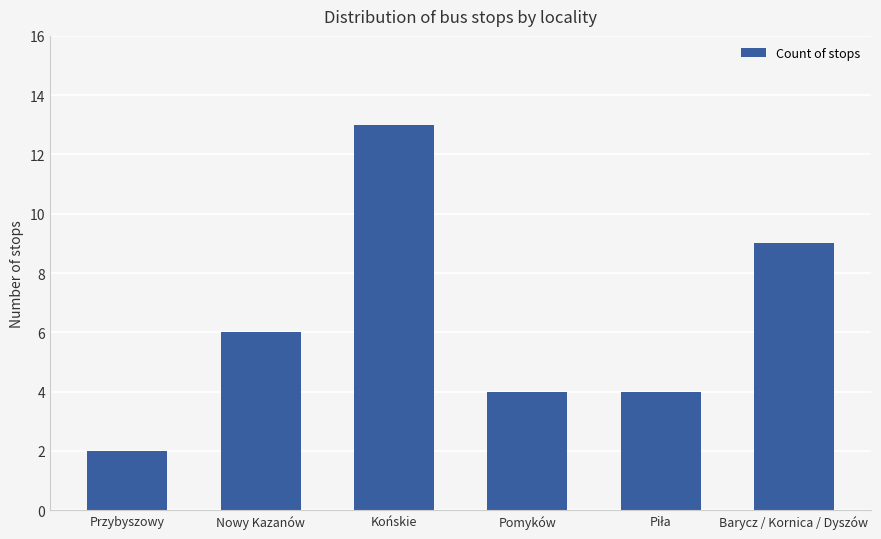

What is the difference between the values at Nowy Kazanów and Pomyków?

2